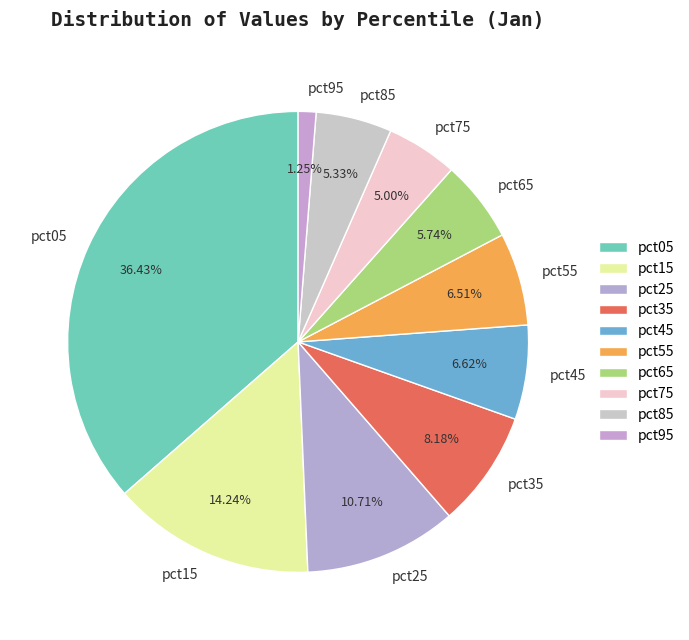

True or false: pct85 accounts for 5% of the total.

True